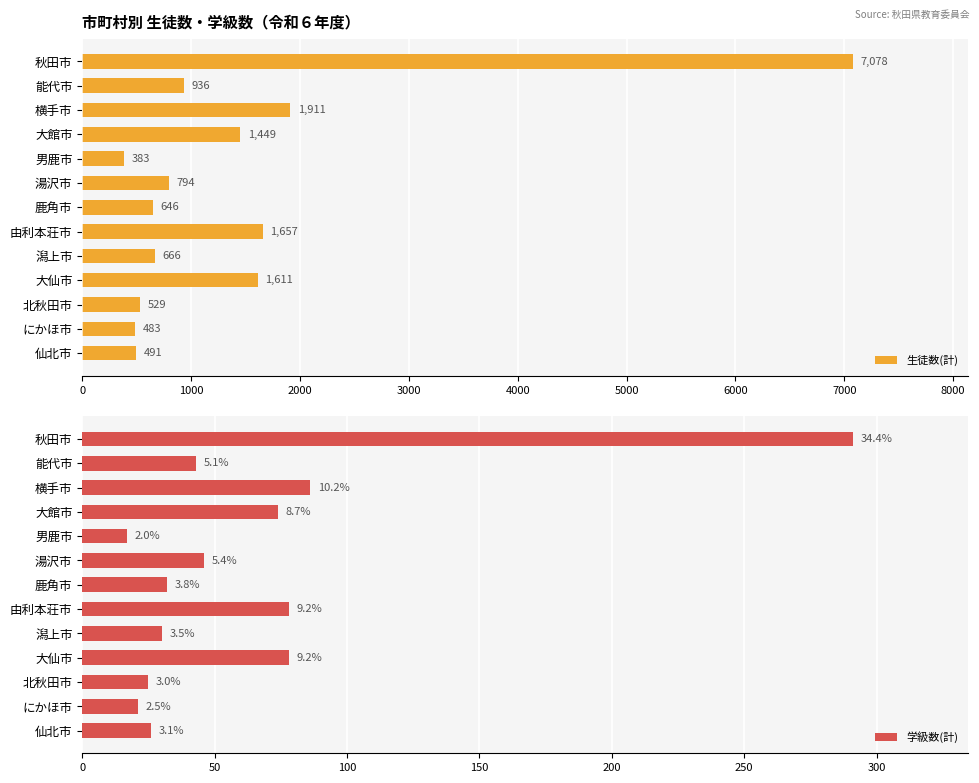

Which series has the largest total across all categories?

生徒数(計)